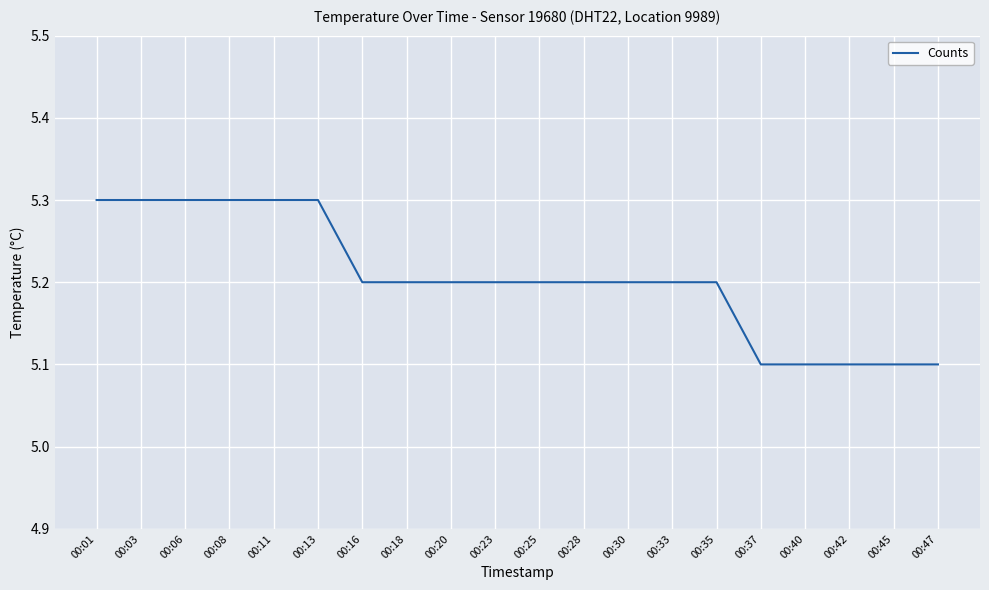

What is the difference between the second highest and second lowest values?

0.2